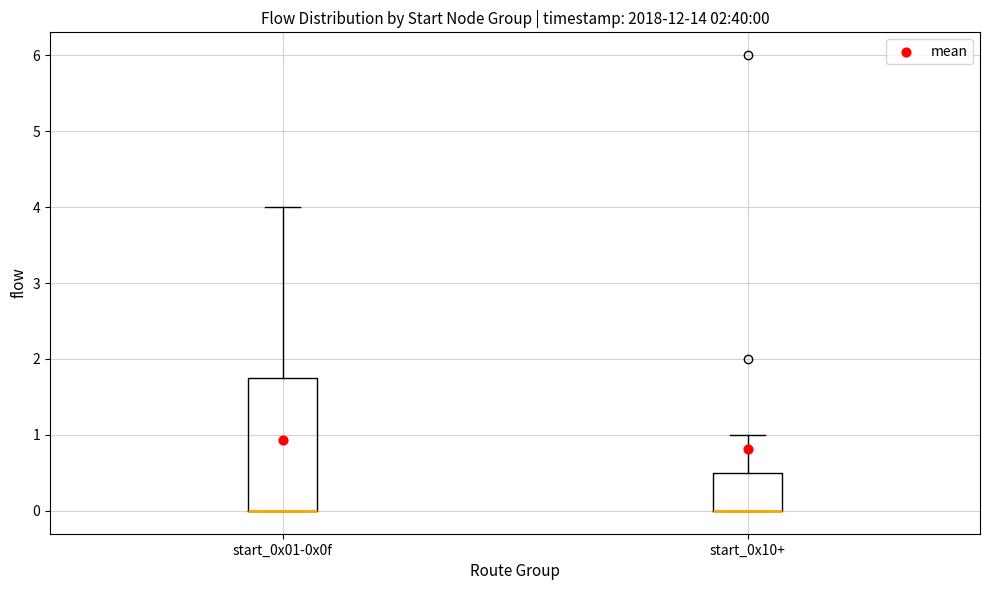

Which box is the tallest, from its lower edge to its upper edge?

start_0x01-0x0f